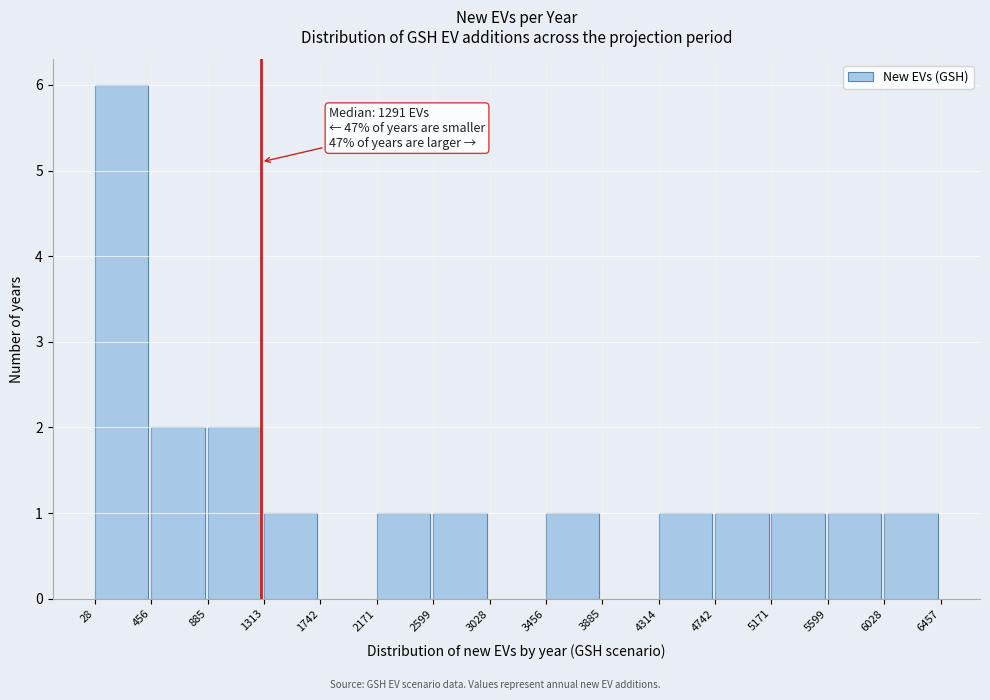

Which range on the x-axis has the tallest bar?

28 to 456